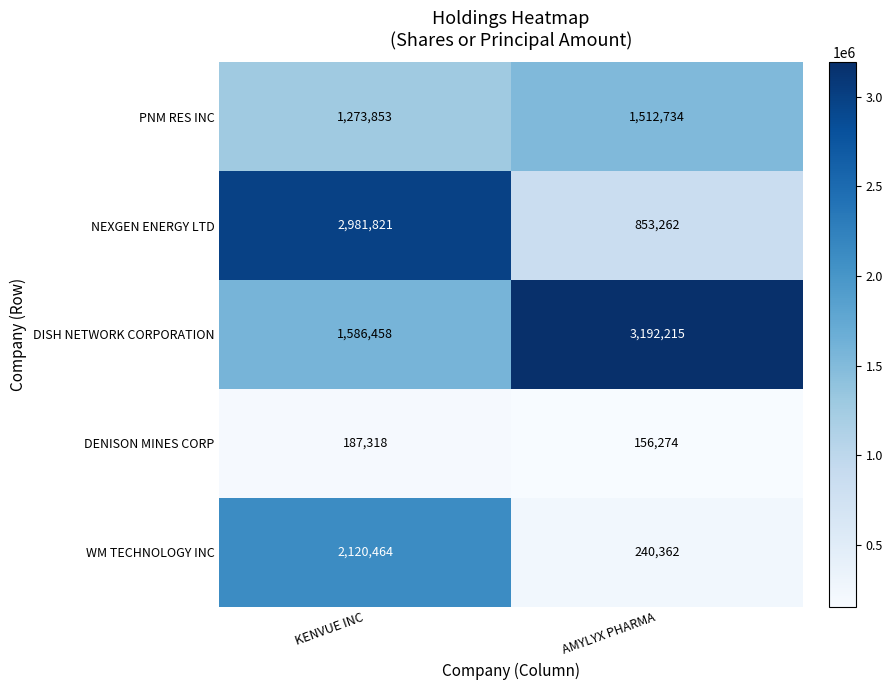

What is the average value of the PNM RES INC series?

1393294